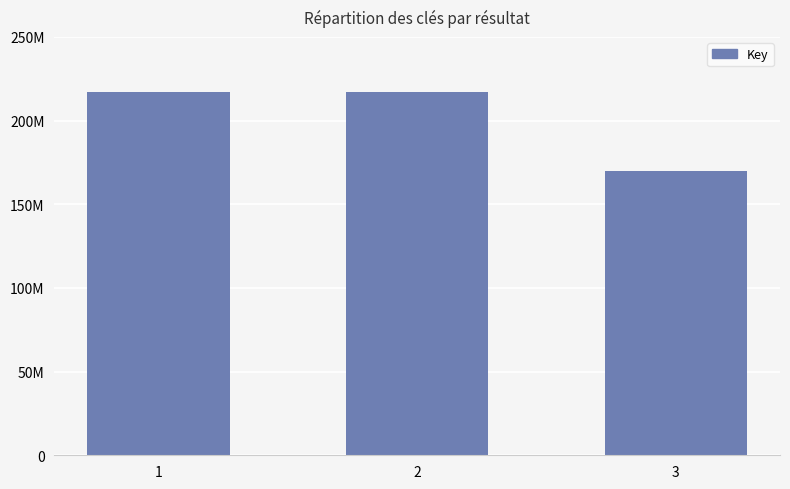

What is the sum of all values?

603787342